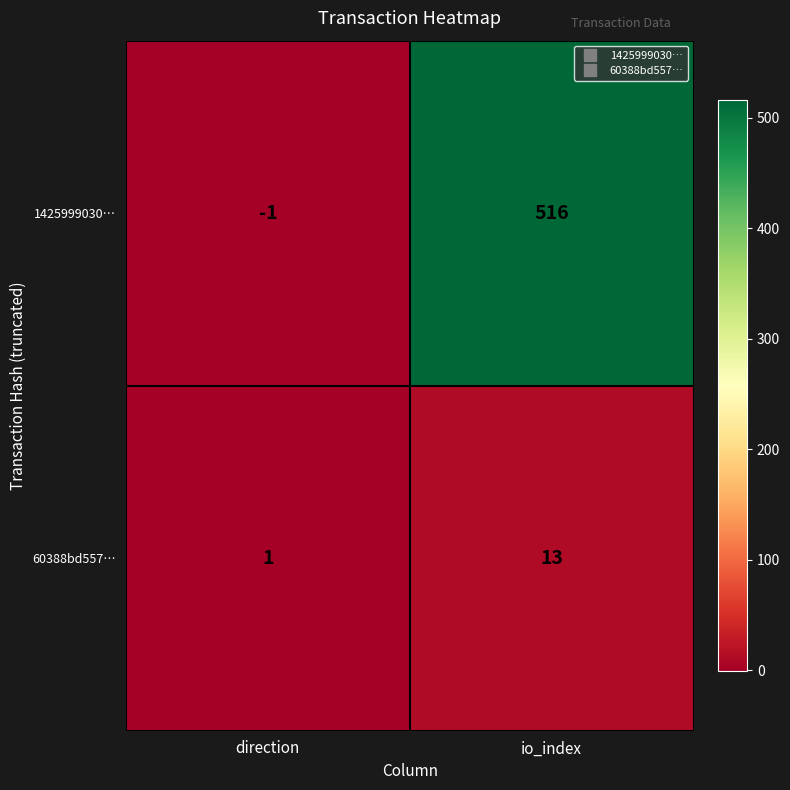

Reading left to right, transcribe all the data shown in this chart.

1425999030…: direction=-1	io_index=516
60388bd557…: direction=1	io_index=13